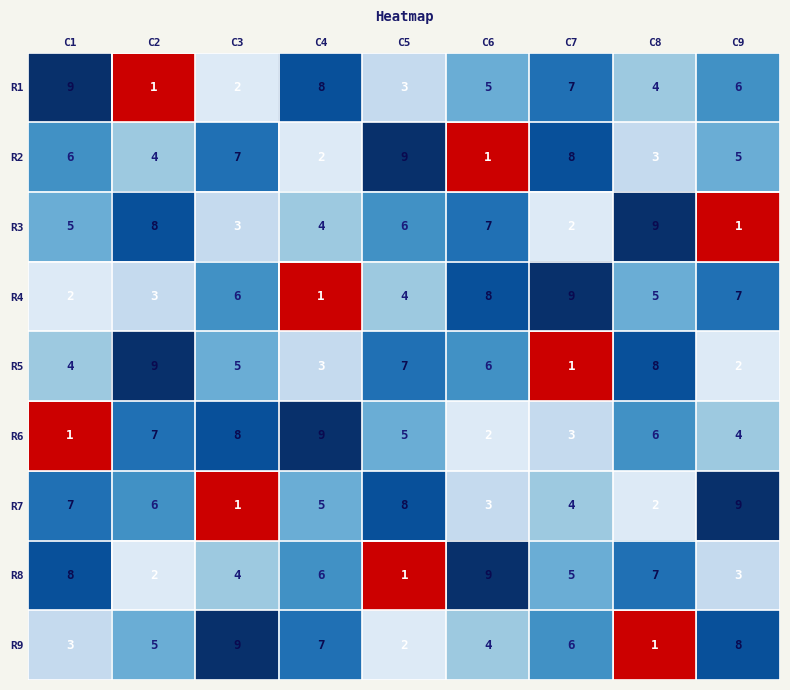

How many R2 values are between 3 and 7?

5